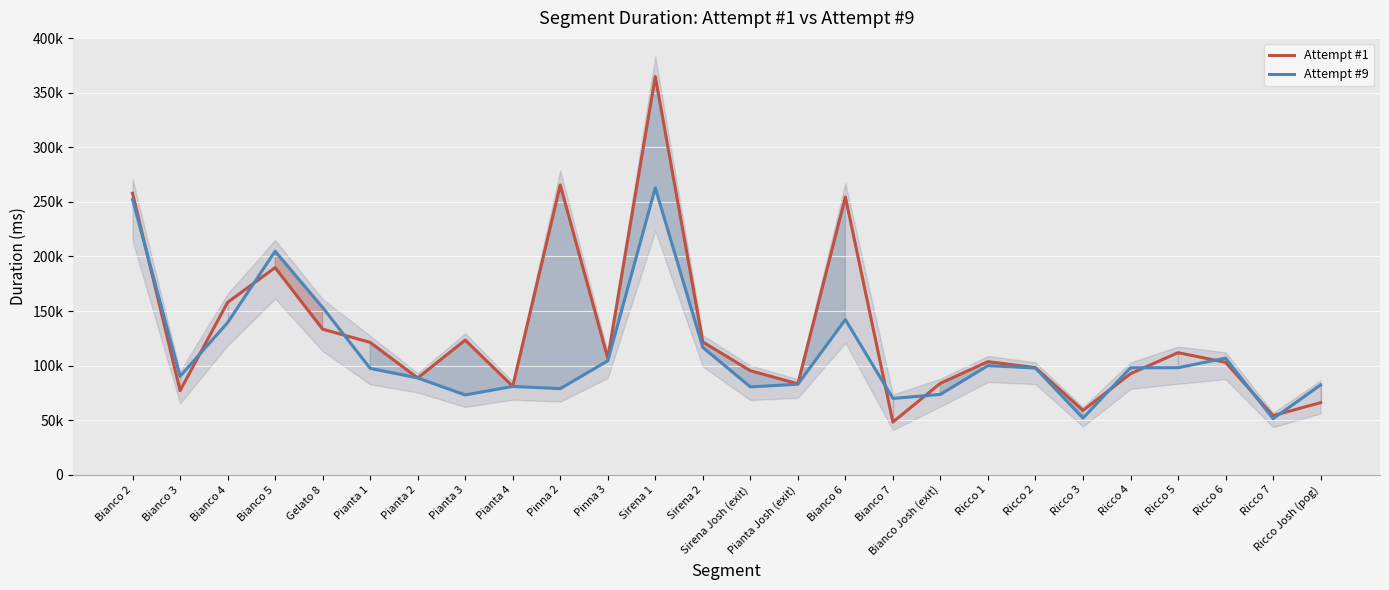

Reading right to left, list all the values displayed in this chart.

Attempt #1: 66062	54179	103035	111857	92583	58947	98150	103649	83844	48279	254458	83337	95366	121658	364918	106834	265523	81021	123395	88707	121279	133390	189800	157949	77062	257929
Attempt #9: 82306	51372	106862	98101	98029	51921	97771	99994	73651	69951	142204	82940	80514	116670	262824	104400	78911	80910	73143	88699	97490	153248	204798	139382	90194	252220